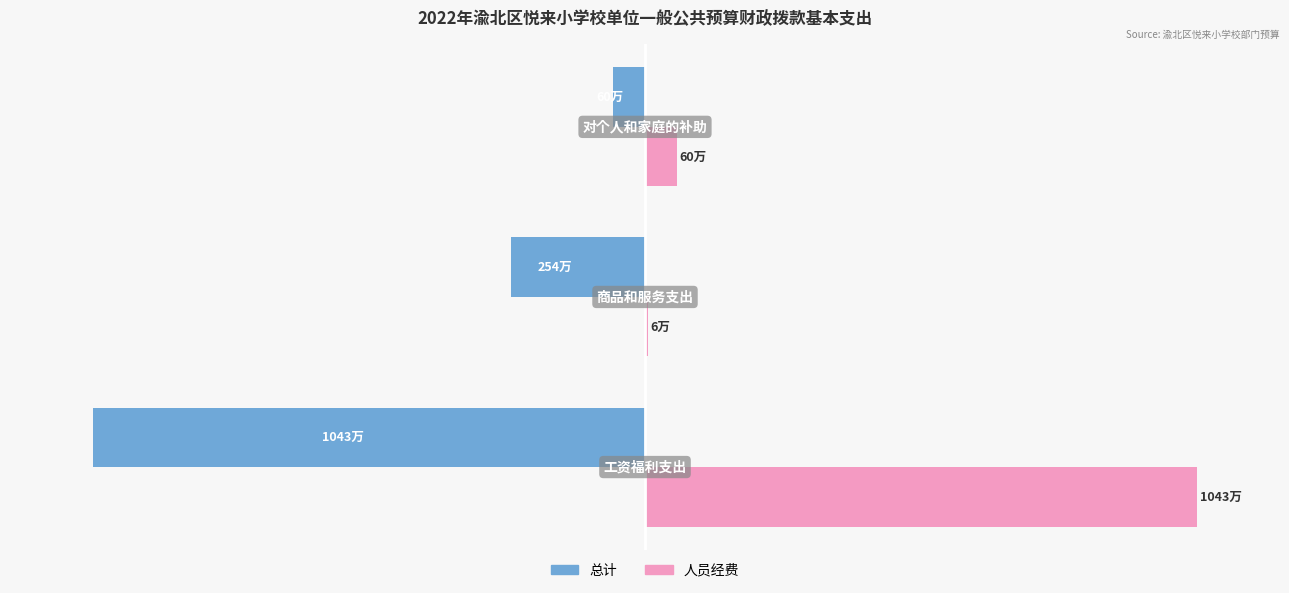

What are all the series names shown in the legend?

总计, 人员经费